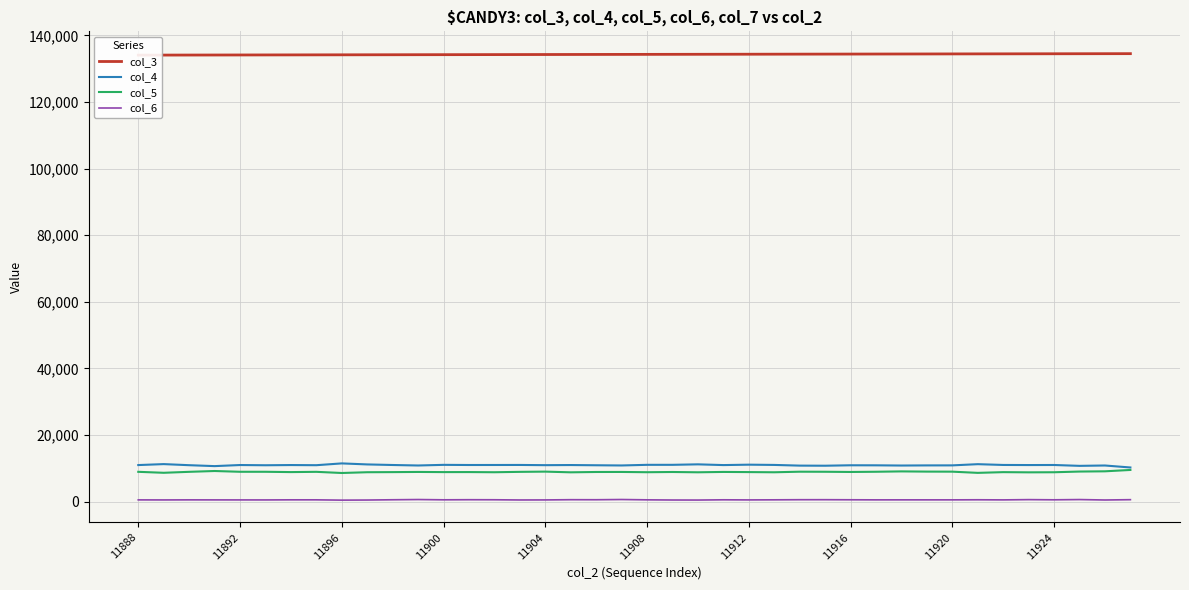

True or false: col_3 and col_5 intersect in this chart.

False